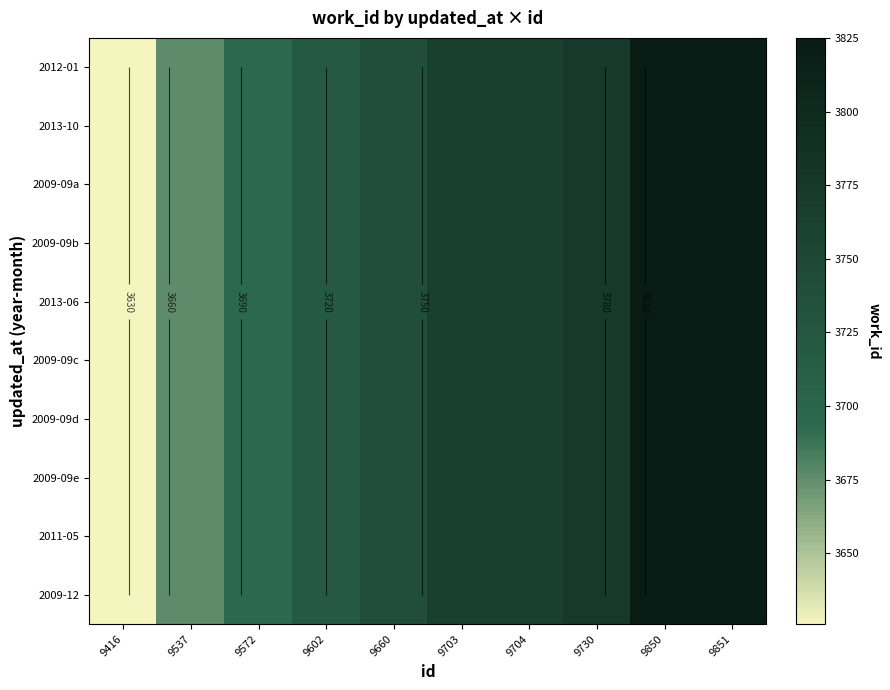

At how many categories does at least one series exceed 3821?

2